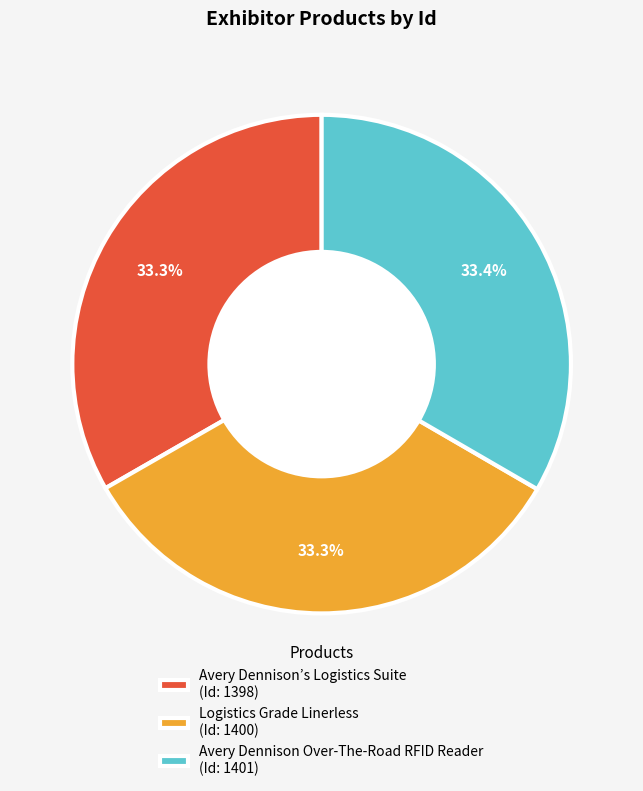

What is the ratio of the value at Avery Dennison’s Logistics Suite (Id: 1398) to the value at Logistics Grade Linerless (Id: 1400)?

1.0